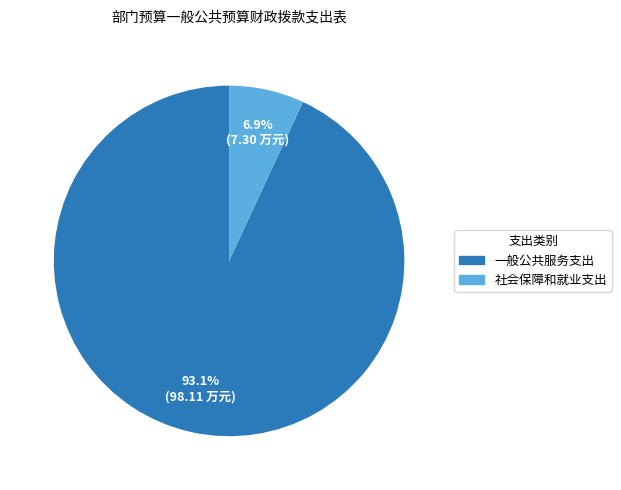

Does any single category account for the majority?

Yes